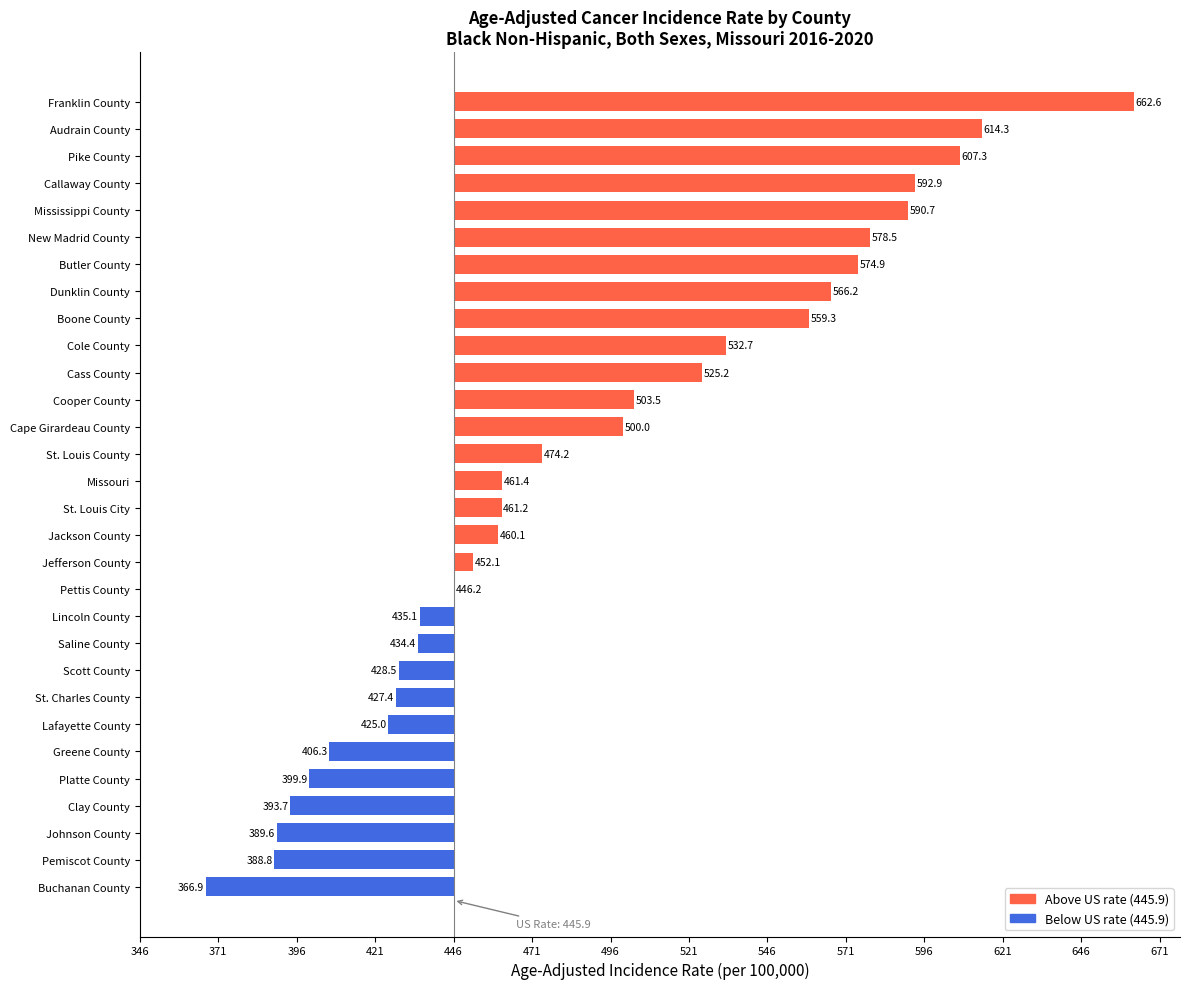

Rank the categories by value from highest to lowest.

Franklin County, Audrain County, Pike County, Callaway County, Mississippi County, New Madrid County, Butler County, Dunklin County, Boone County, Cole County, Cass County, Cooper County, Cape Girardeau County, St. Louis County, Missouri, St. Louis City, Jackson County, Jefferson County, Pettis County, Lincoln County, Saline County, Scott County, St. Charles County, Lafayette County, Greene County, Platte County, Clay County, Johnson County, Pemiscot County, Buchanan County